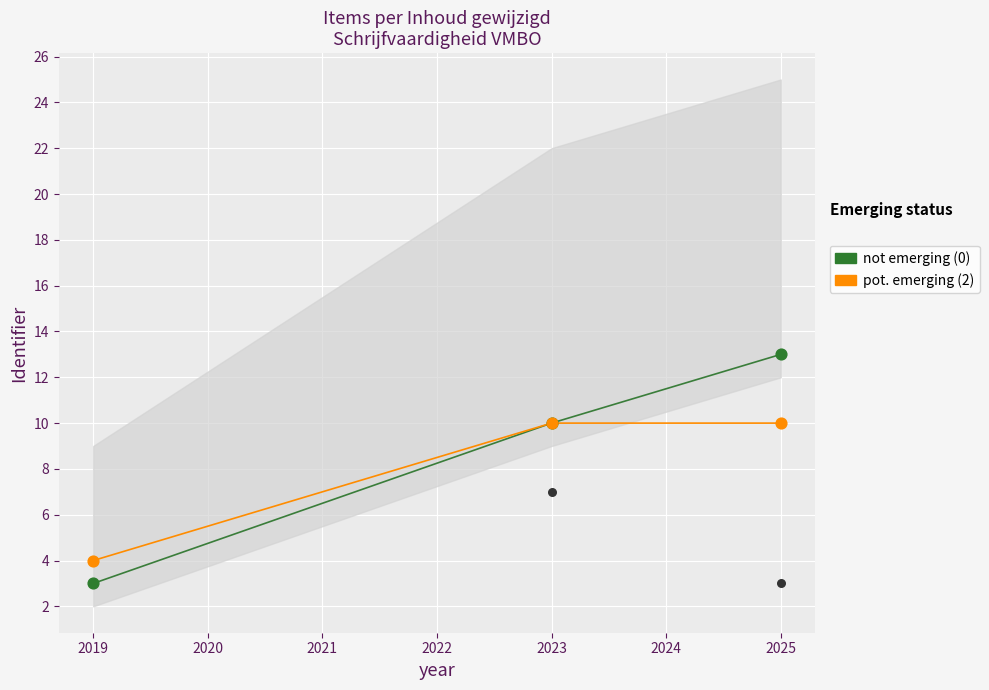

Which series contains the highest Y value?

not emerging (0)